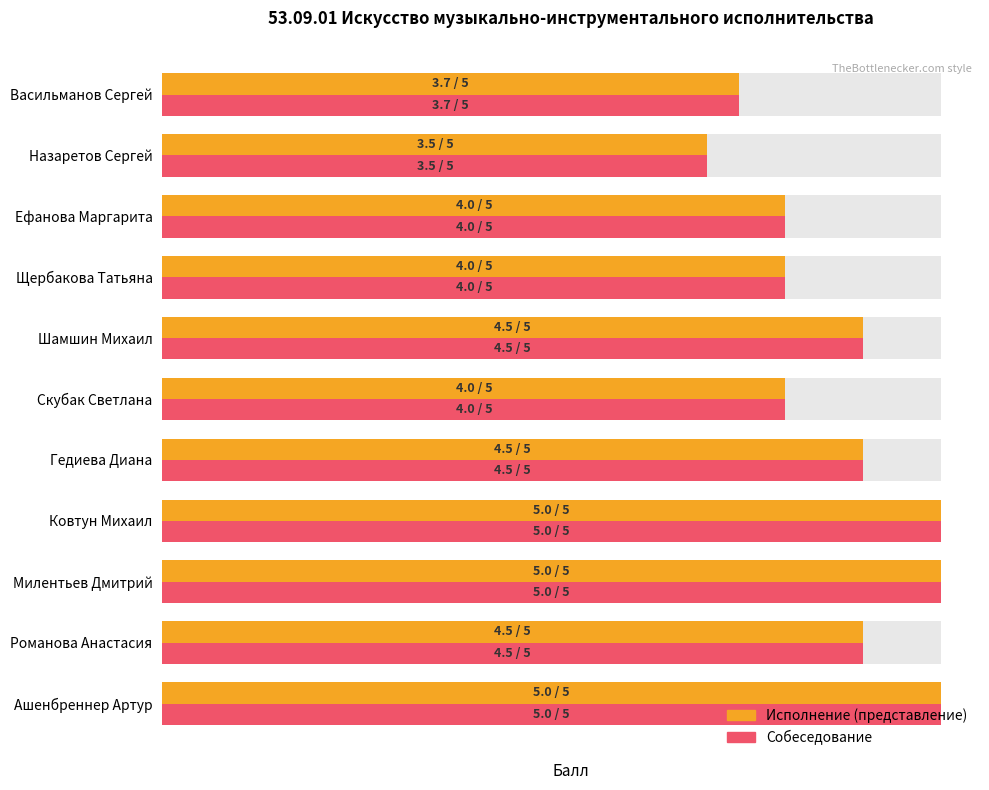

Is the value of Исполнение at Назаретов Сергей greater than the value of Собеседование at Васильманов Сергей?

No